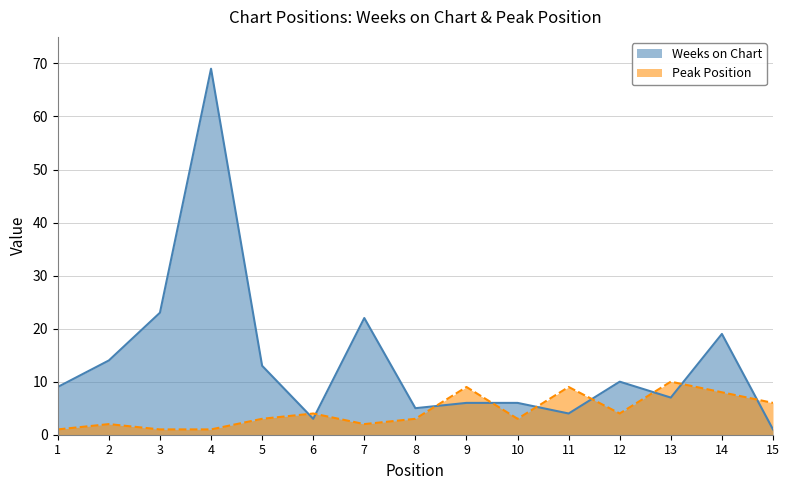

What value does the Peak Position series have at 1?

1